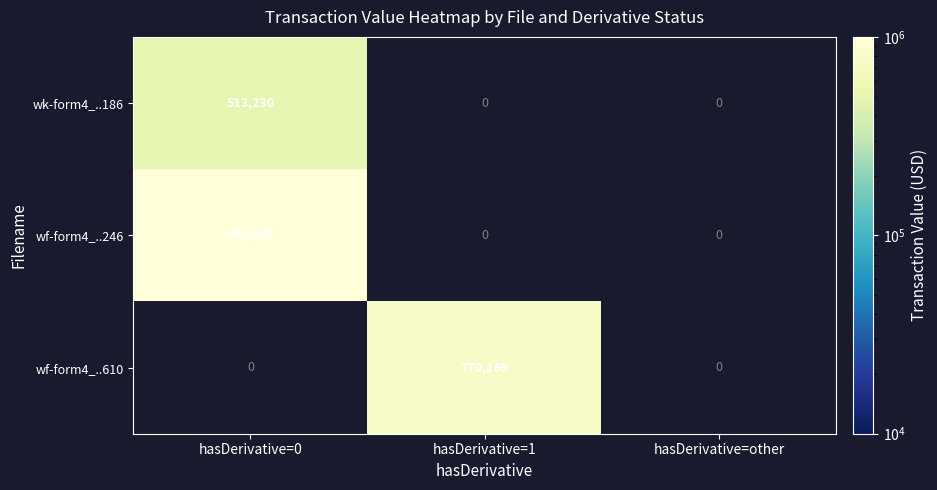

The value of wf-form4_..610 at hasDerivative=1 is 196085. True or false?

False